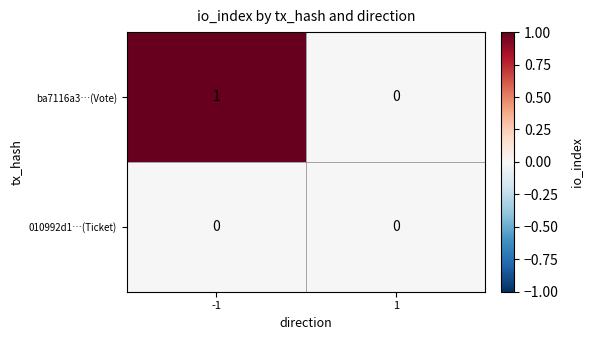

Reading left to right, extract all data points from this chart.

ba7116a3…(Vote): 1	0
010992d1…(Ticket): 0	0